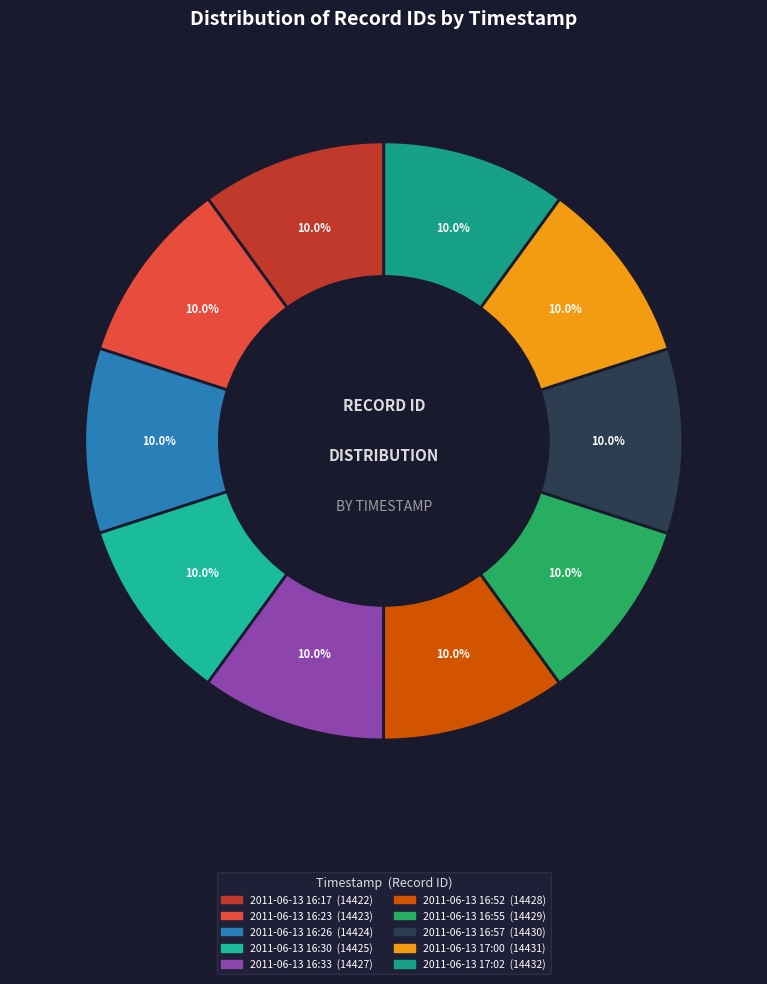

Which has a higher value, 2011-06-13 16:17 or 2011-06-13 16:57?

2011-06-13 16:57